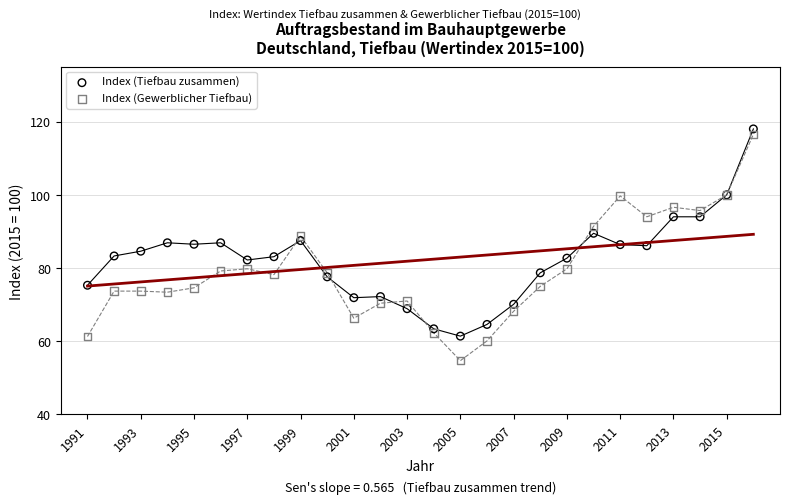

Which series has the largest Y range (max minus min)?

Index (Gewerblicher Tiefbau)